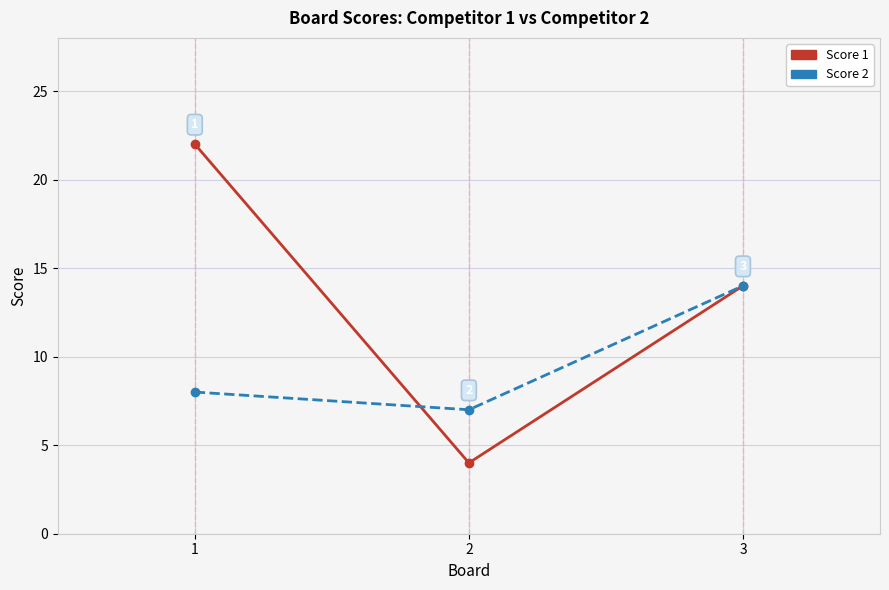

The value of Score 1 at 3 is 8. True or false?

False